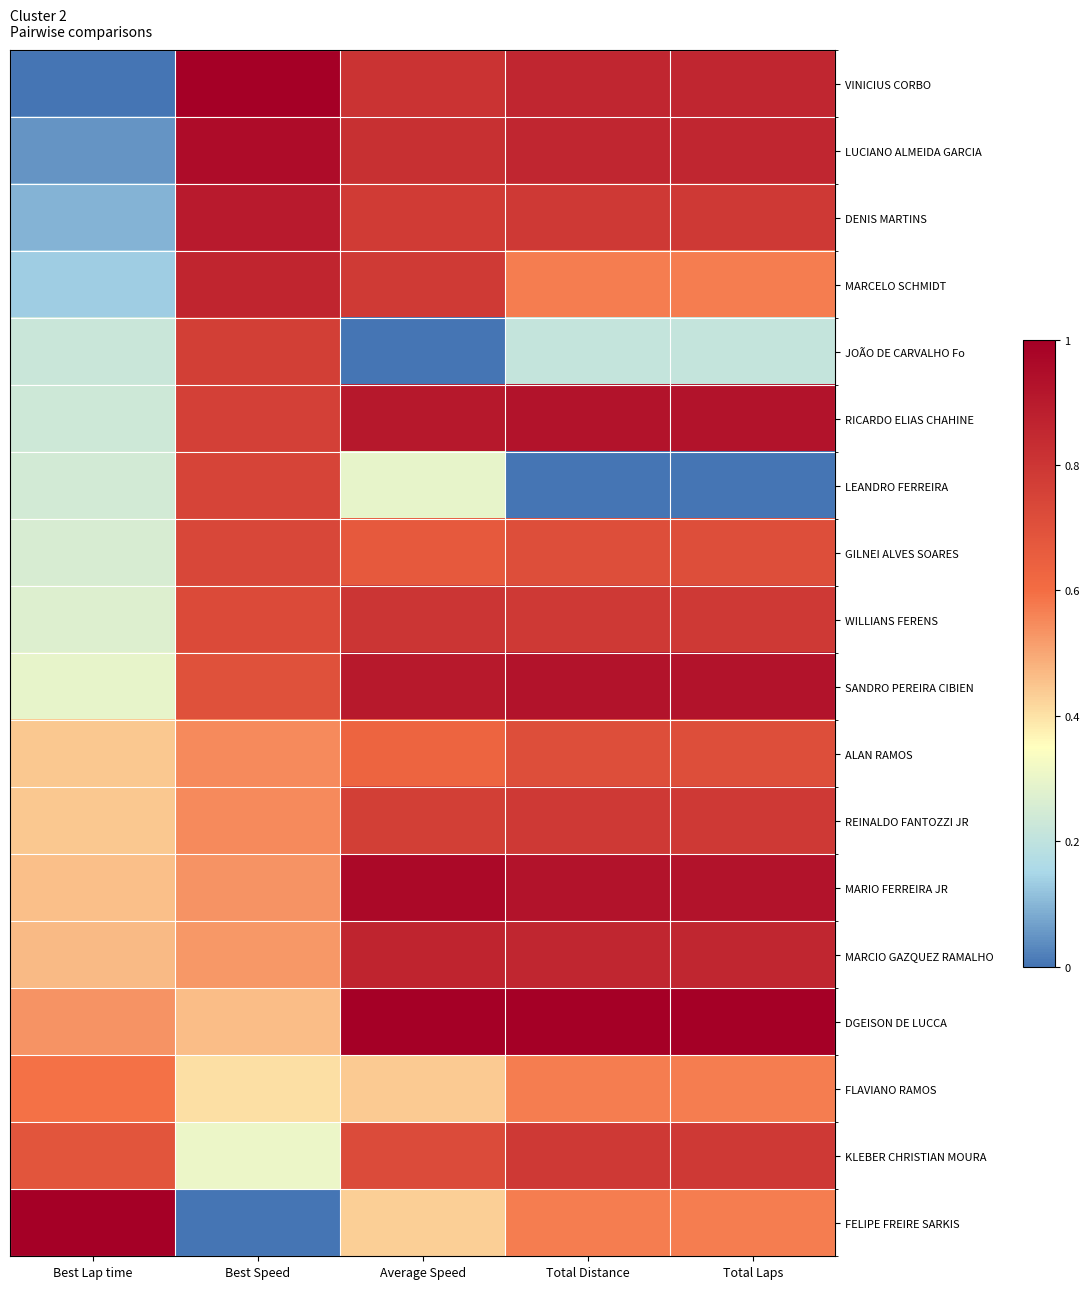

At which category does the chart reach its peak across all series?

Best Speed